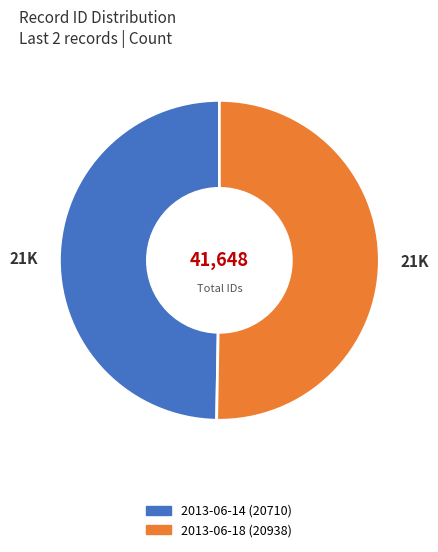

Is the sum of 2013-06-14 (20710) and 2013-06-18 (20938) greater than half?

Yes